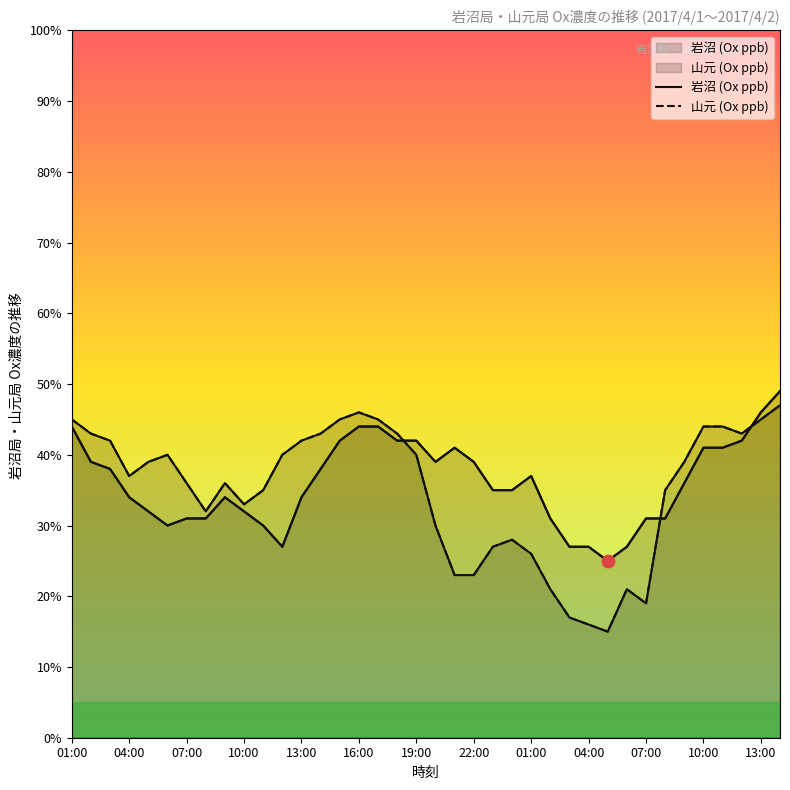

At which category is the sum across all series the highest?

37